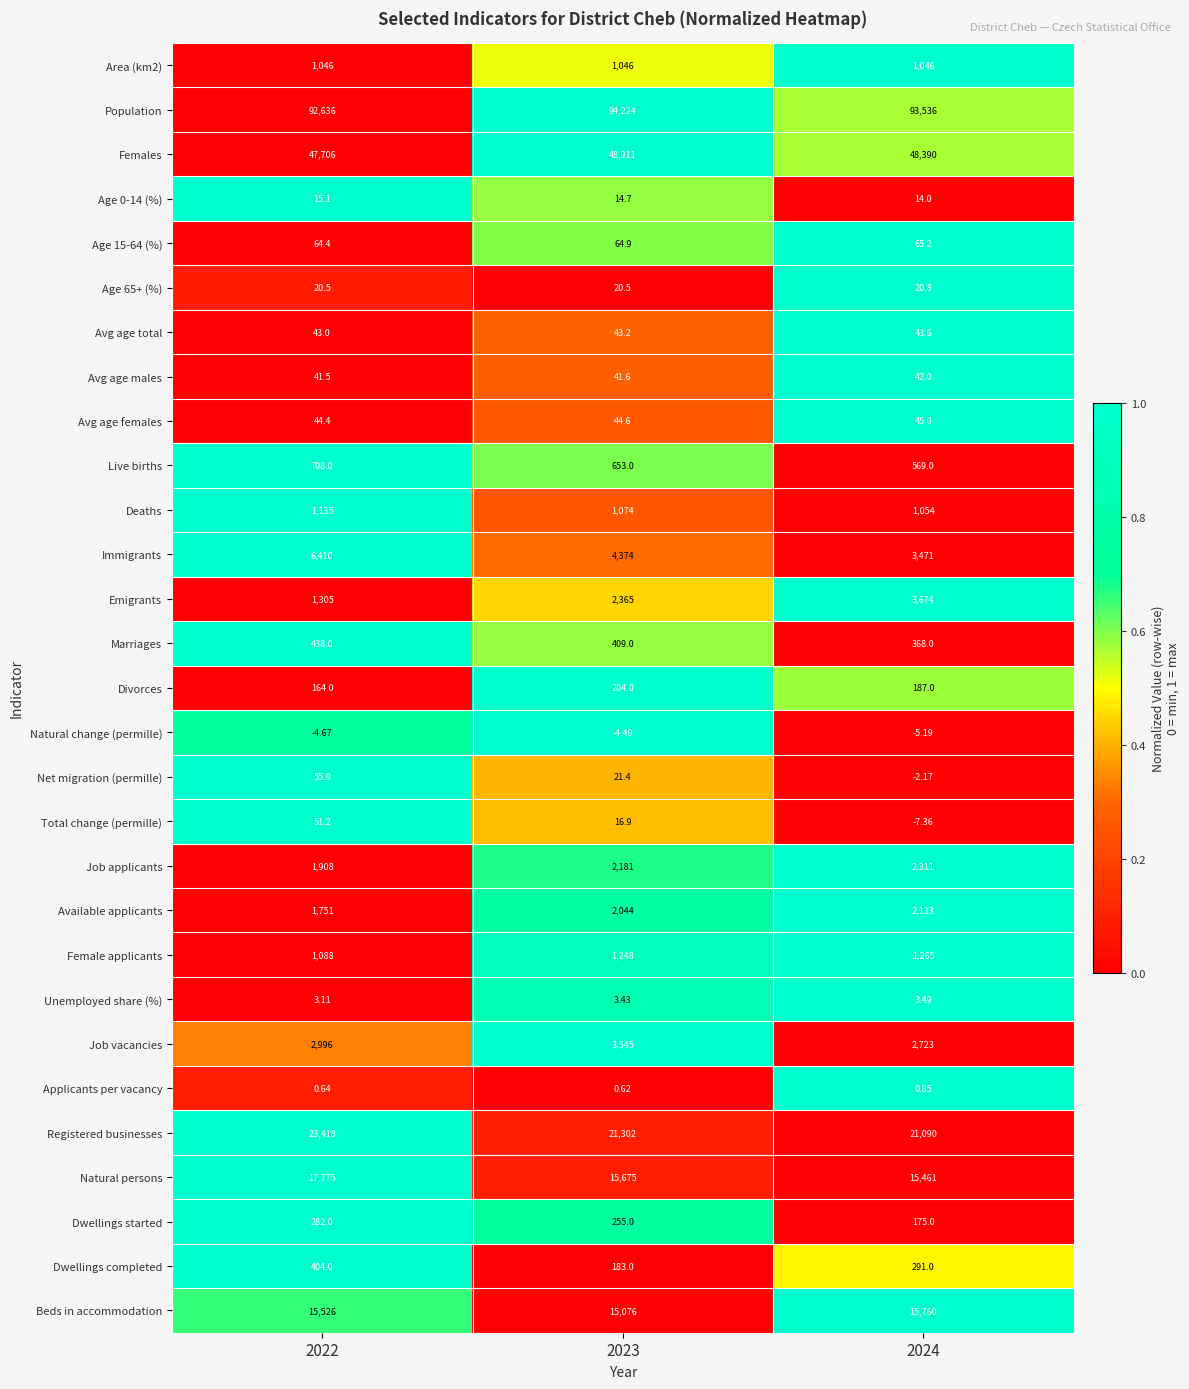

Rank the series by their maximum value, from highest to lowest.

Population, Females, Registered businesses, Natural persons, Beds in accommodation, Immigrants, Emigrants, Job vacancies, Job applicants, Available applicants, Female applicants, Deaths, Area (km2), Live births, Marriages, Dwellings completed, Dwellings started, Divorces, Age 15-64 (%), Net migration (permille), Total change (permille), Avg age females, Avg age total, Avg age males, Age 65+ (%), Age 0-14 (%), Unemployed share (%), Applicants per vacancy, Natural change (permille)